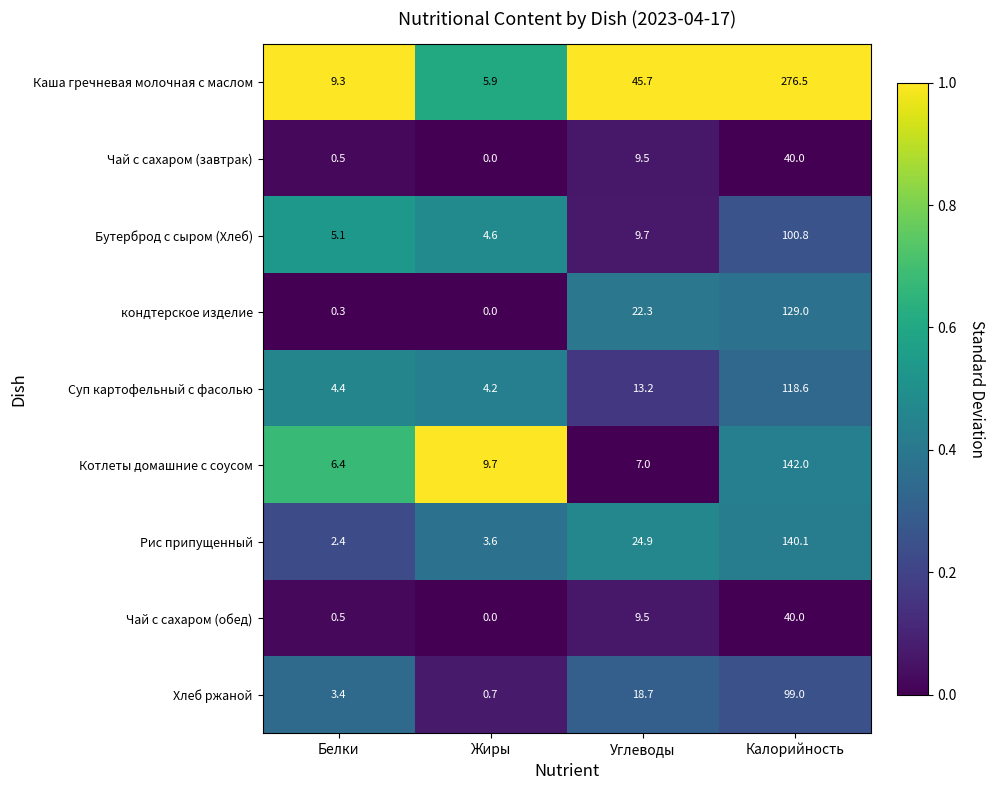

What is the average value of the Рис припущенный series?

42.8